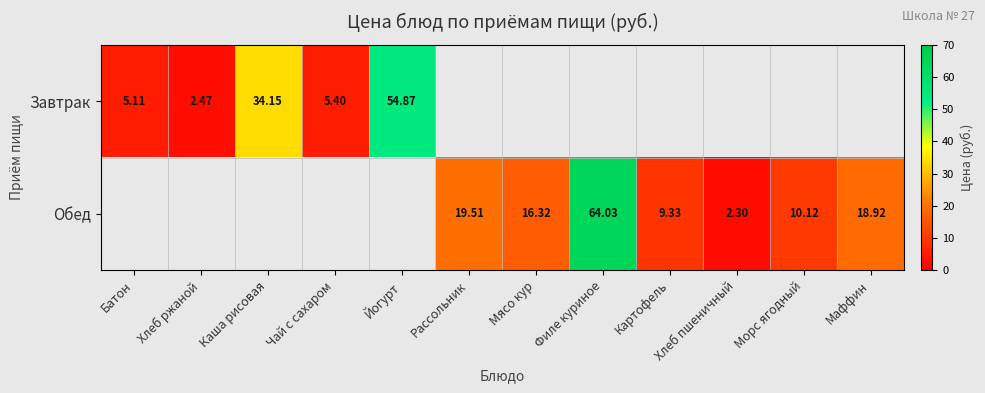

List the series in order of their overall mean, highest first.

Завтрак, Обед